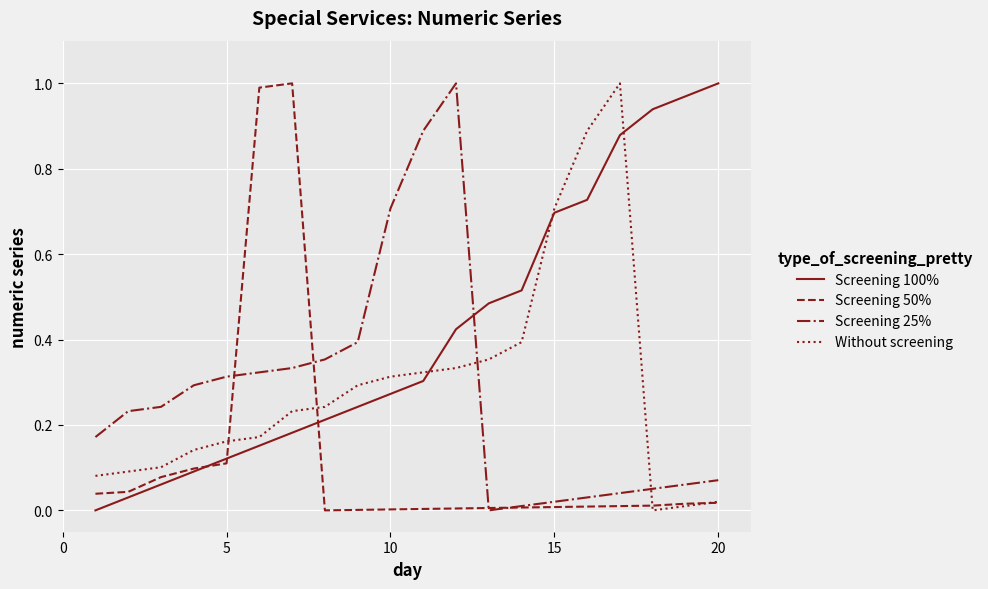

Which series has the largest total across all categories?

Screening 100%